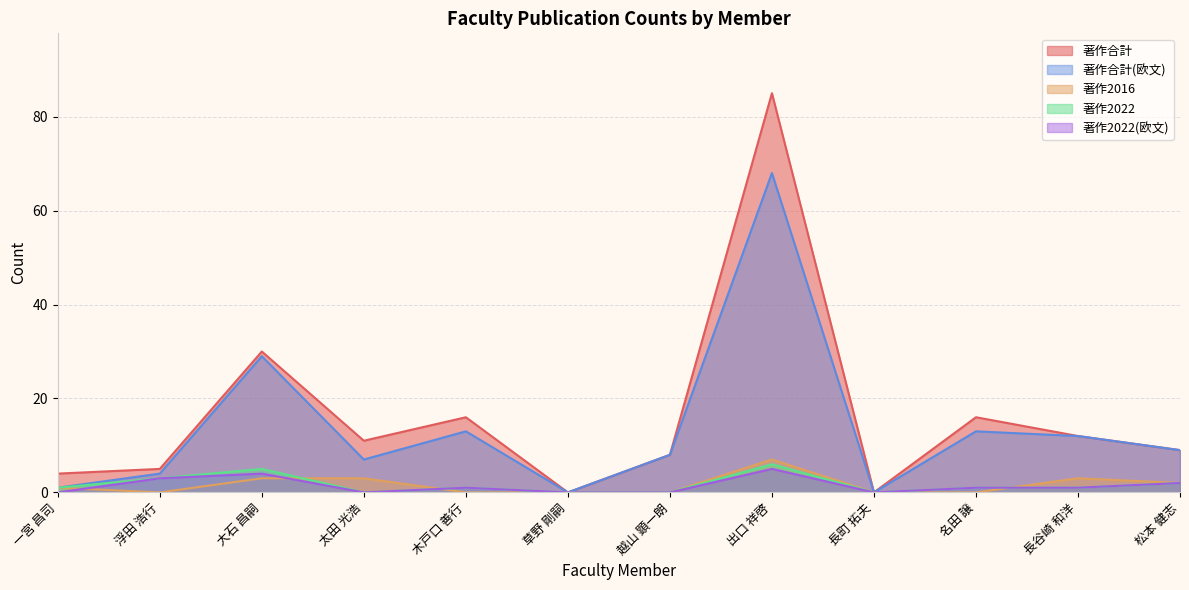

Which label corresponds to the largest value in the chart?

出口 祥啓